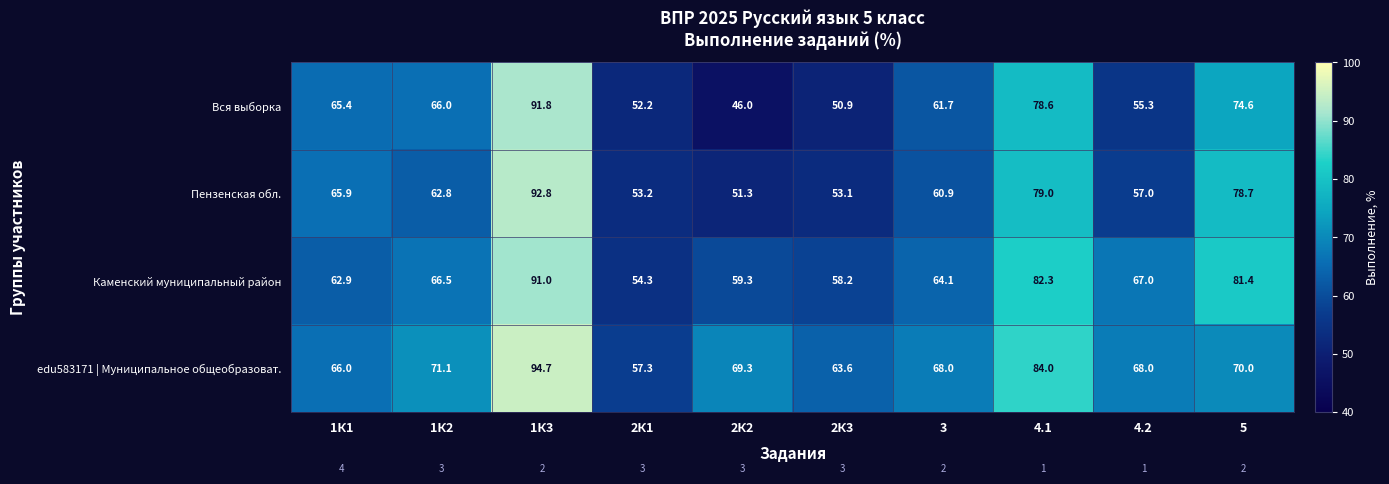

List the series in order of their peak value, highest first.

edu583171 | Муниципальное общеобразоват., Пензенская обл., Вся выборка, Каменский муниципальный район